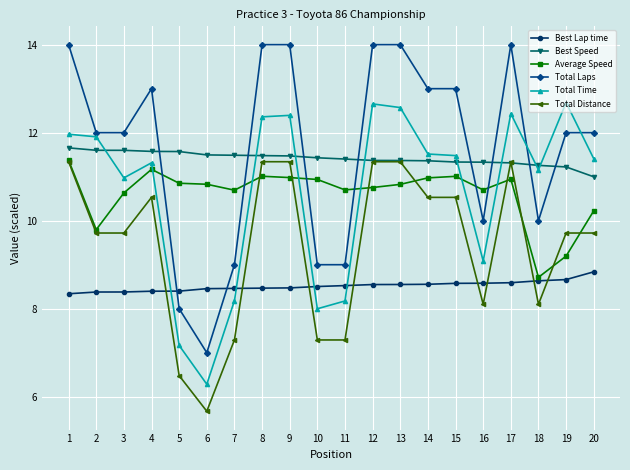

At how many categories does at least one series exceed 11?

20